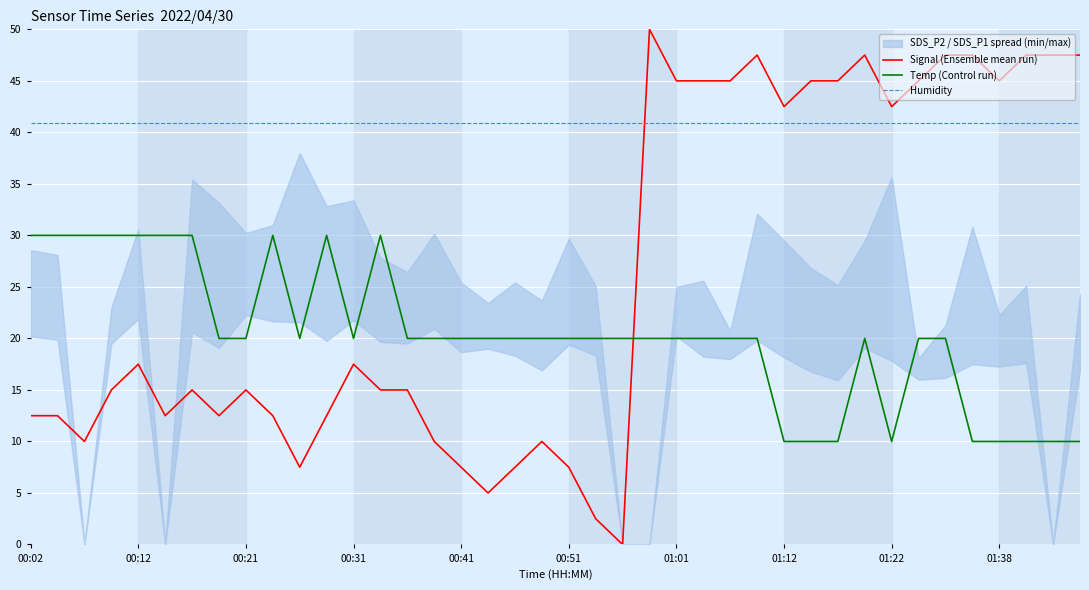

True or false: Humidity and Temp (Control run) cross at least once.

False